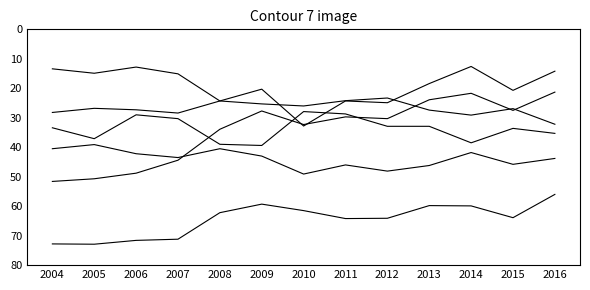

Is this an area chart (filled region under the line)?

No